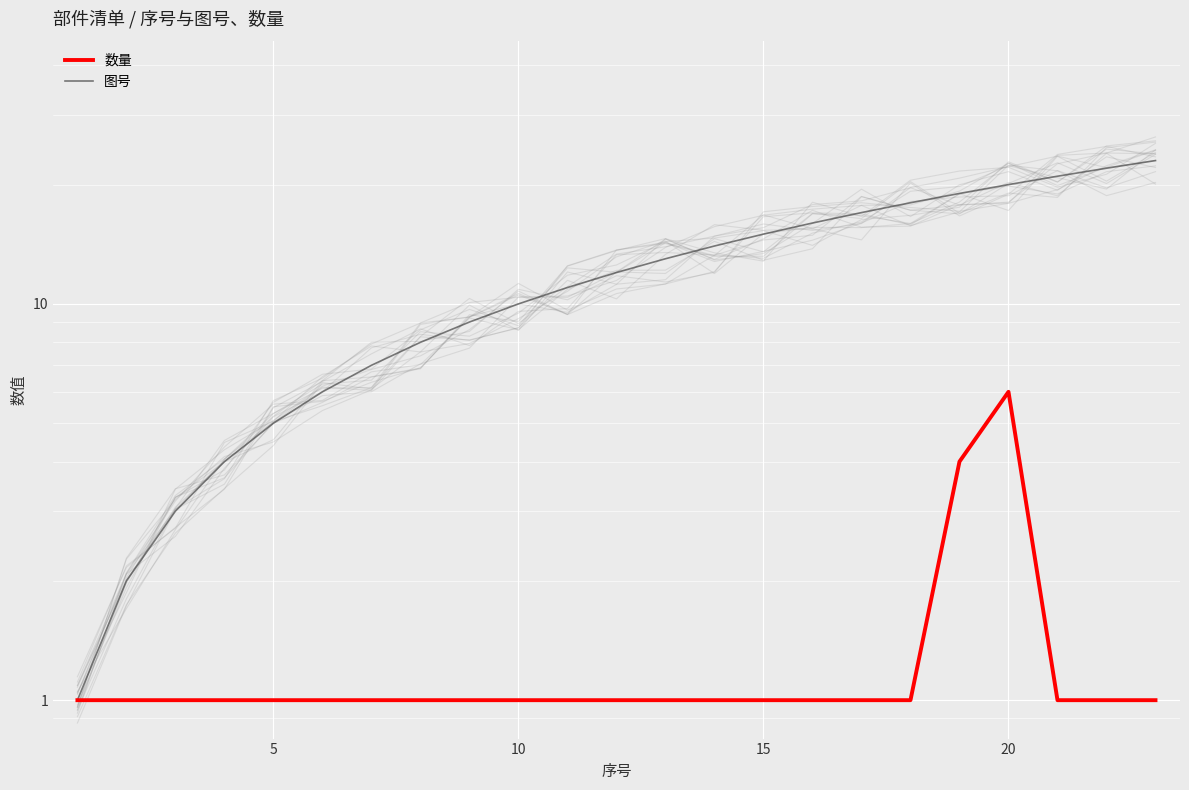

What is the minimum value shown in the chart?

1